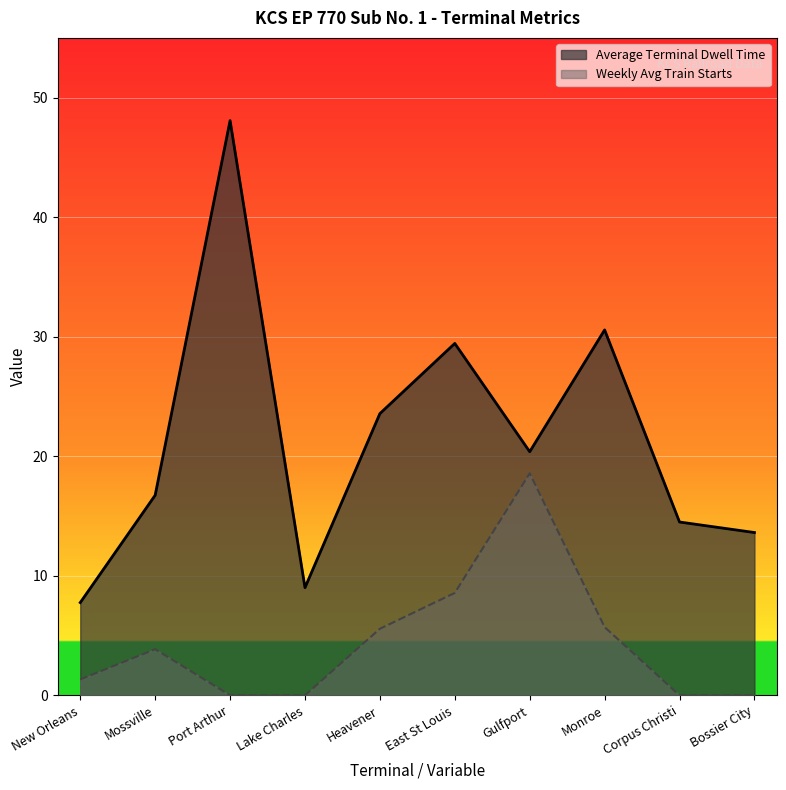

At Monroe, list the series in order from smallest to largest.

Weekly Avg Train Starts, Average Terminal Dwell Time